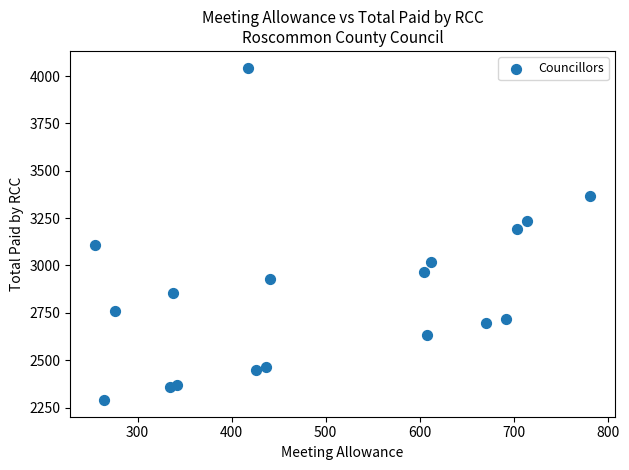

What is the range of Y values (max minus min)?

1755.4